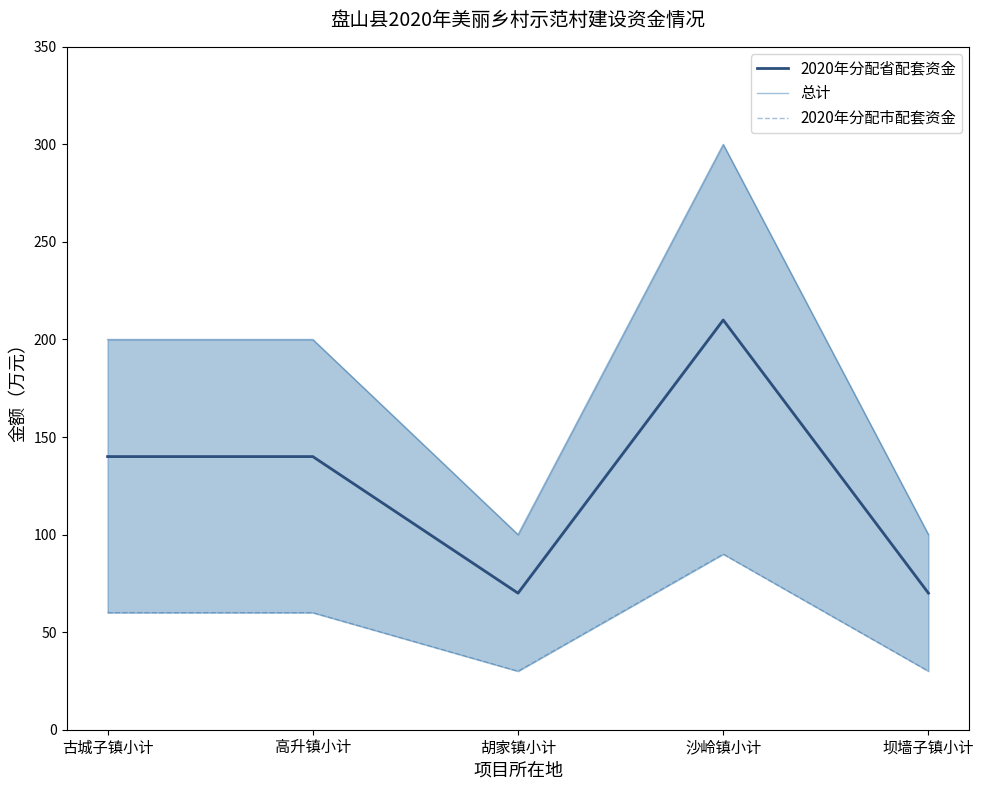

How many interior local valleys does the 总计 series have?

1